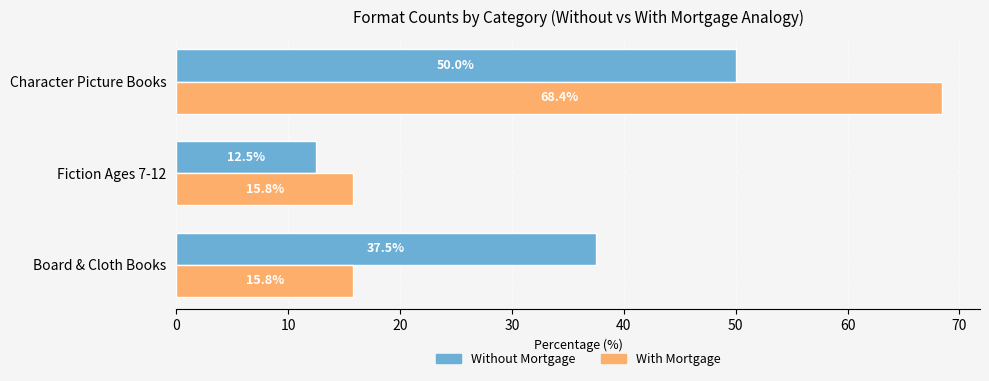

What is the sum of all Without Mortgage values?

100.0